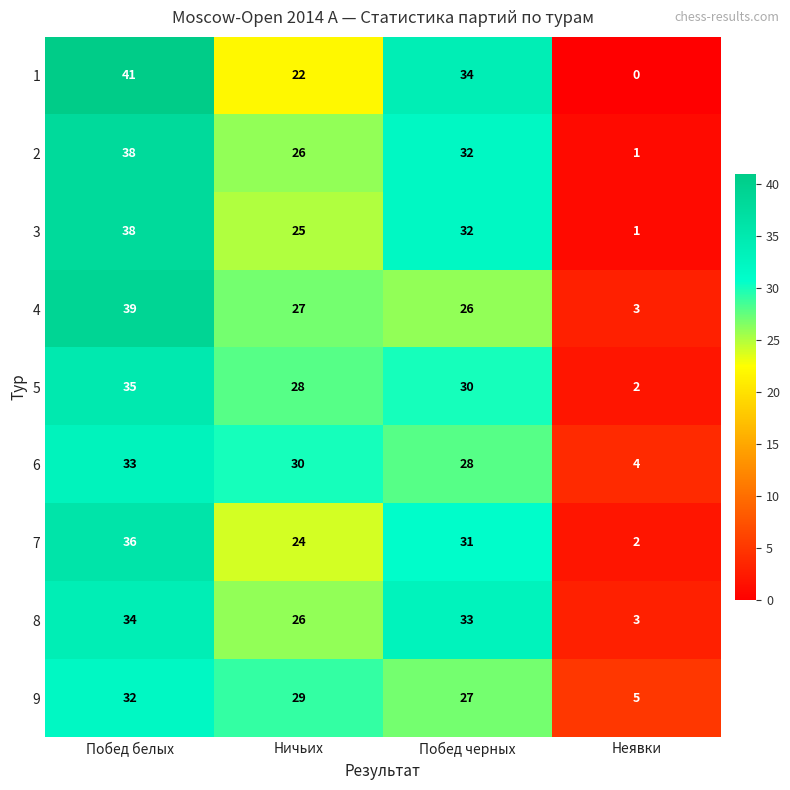

At which label does 2 first exceed 32?

Побед белых